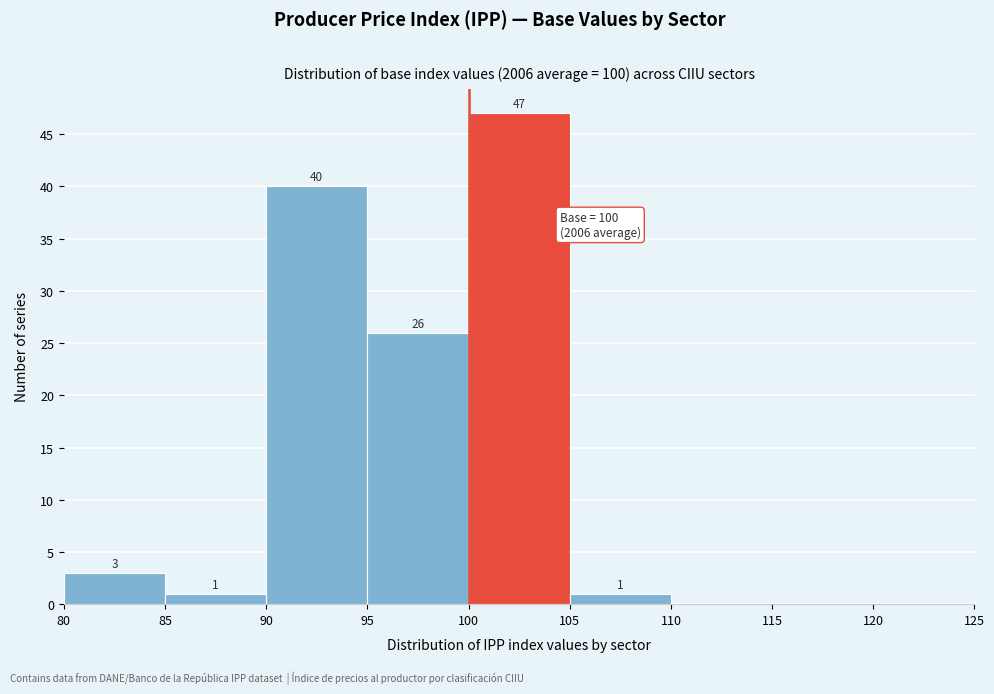

Which range on the x-axis has the tallest bar?

100 to 105